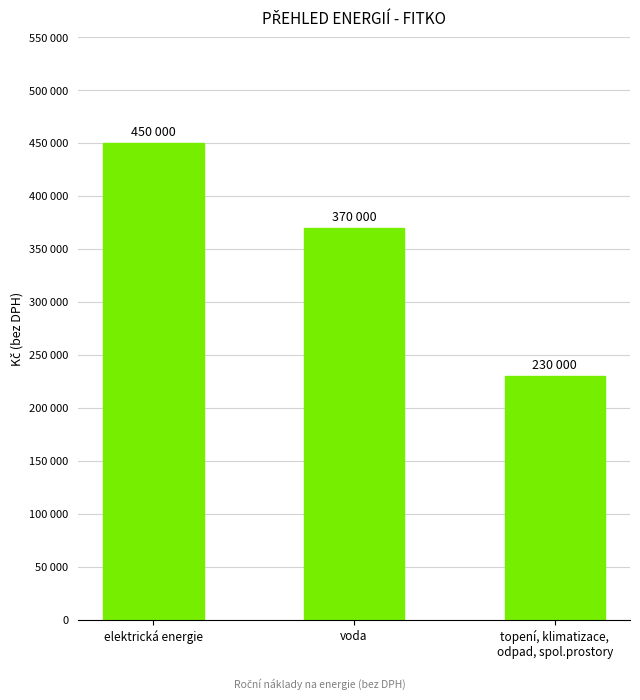

List the labels in order of value, largest first.

elektrická energie, voda, topení, klimatizace,
odpad, spol.prostory